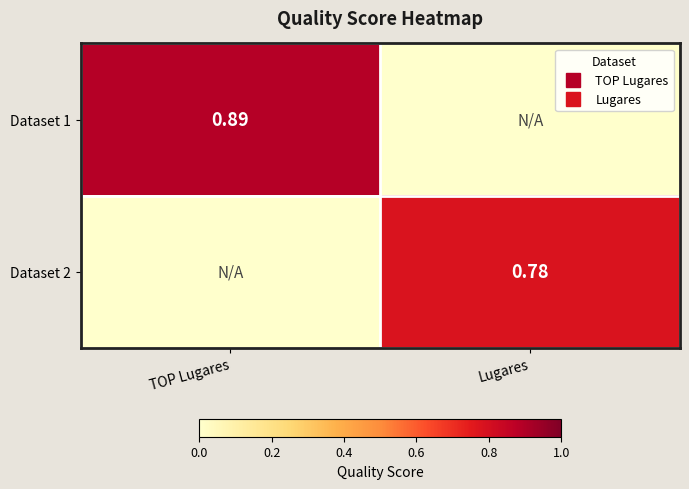

Which series has the widest spread of values?

Dataset 1